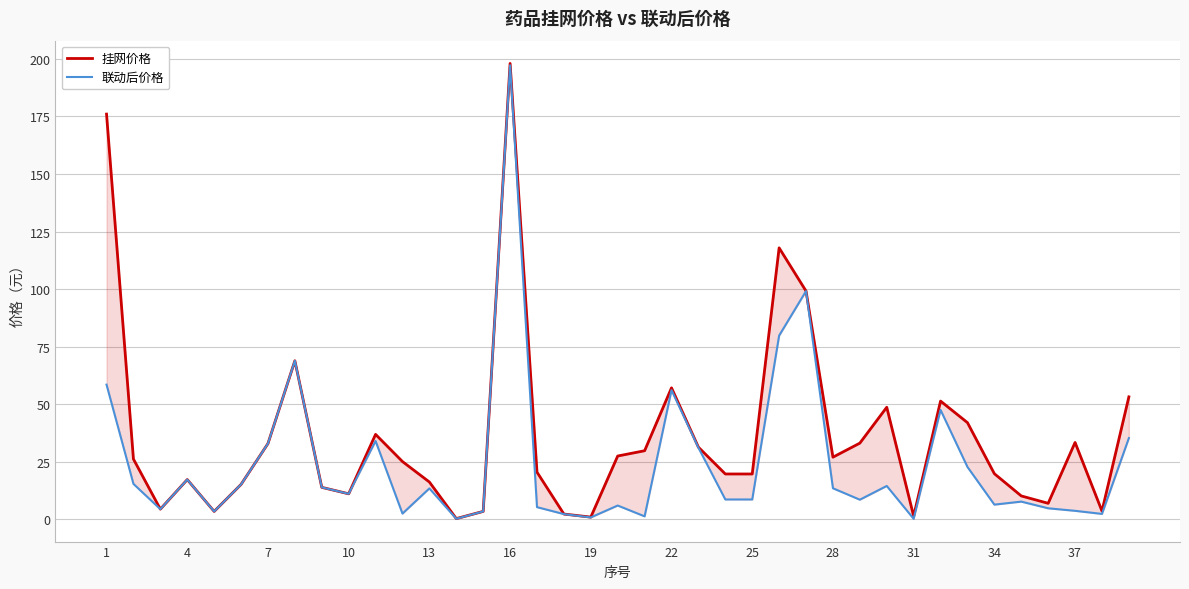

Reading left to right, list all the values displayed in this chart.

挂网价格: 176.0	26.2	4.4	17.3	3.5	15.2	32.9	68.9	13.9	11.1	36.9	25.1	16.2	0.3	3.5	198.0	20.5	2.3	1.0	27.5	29.8	57.1	31.3	19.7	19.7	117.9	99.1	27.0	33.1	48.7	1.4	51.4	42.0	19.8	10.2	7.0	33.4	3.6	53.2
联动后价格: 58.5	15.4	4.4	17.3	3.4	15.2	32.9	68.8	13.9	11.1	34.0	2.5	13.4	0.2	3.4	197.2	5.3	2.3	0.8	6.0	1.3	56.1	31.1	8.6	8.6	79.8	99.1	13.5	8.5	14.5	0.2	47.5	22.8	6.4	7.7	4.8	3.7	2.4	35.3